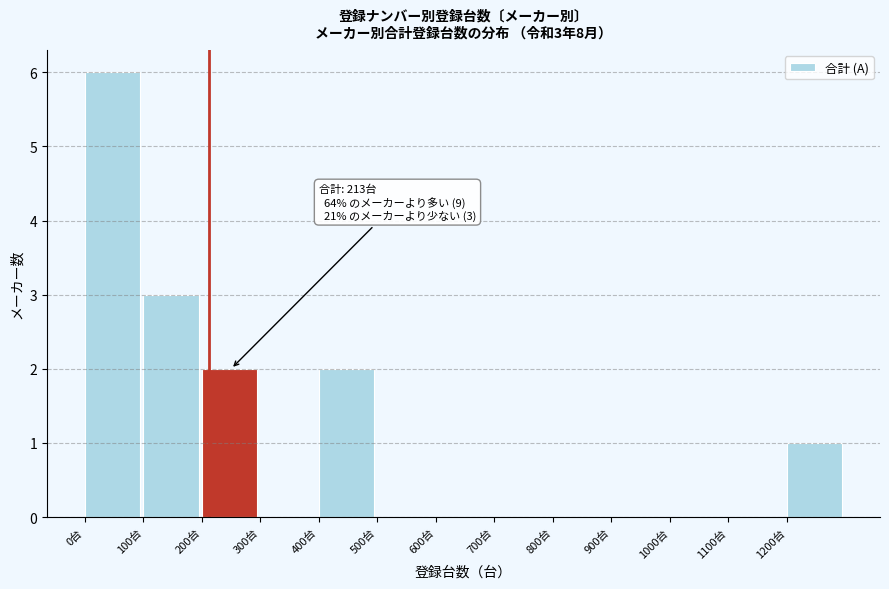

Over which range of the x-axis is the bar tallest?

0 to 100